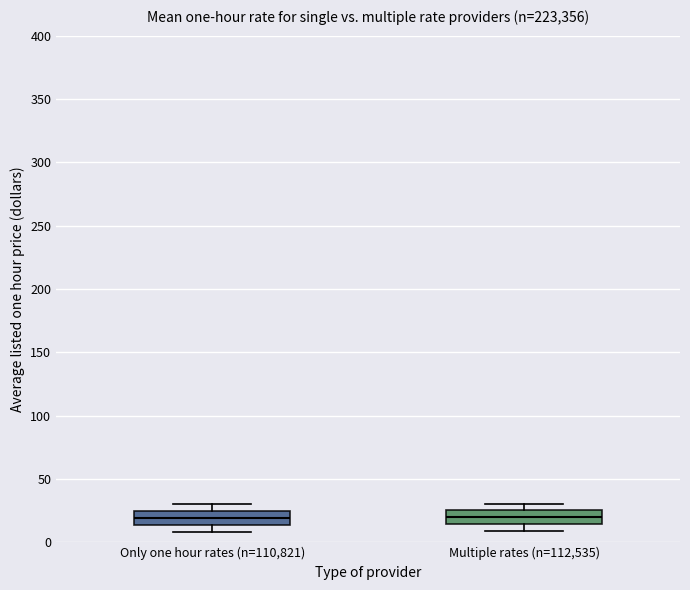

Where is the lower edge of the box for Multiple rates (n=112,535) on the y-axis? The values are not printed on the chart, so give them approximately, as read against the axis.

15